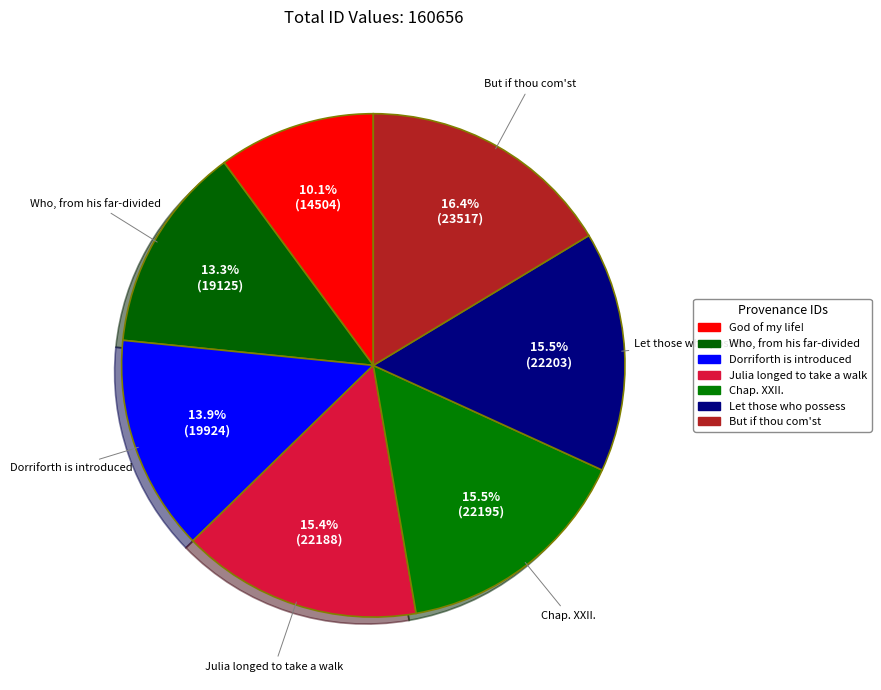

To the nearest percent, what is the difference between the largest and smallest slice percentages?

6%